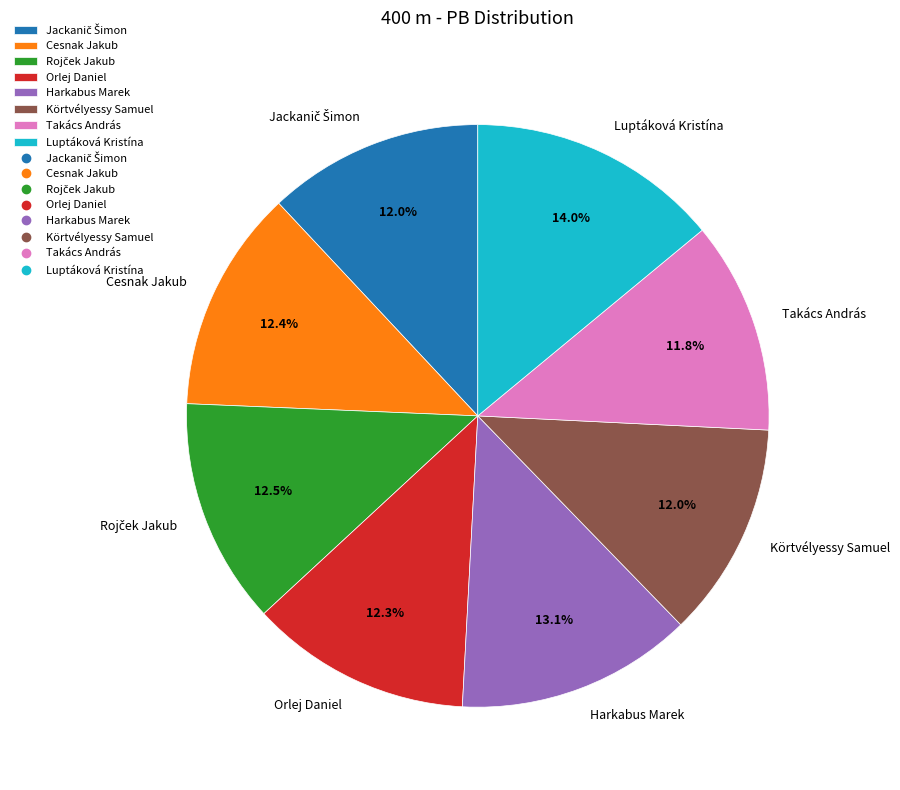

What is the largest slice in the pie chart?

Luptáková Kristína